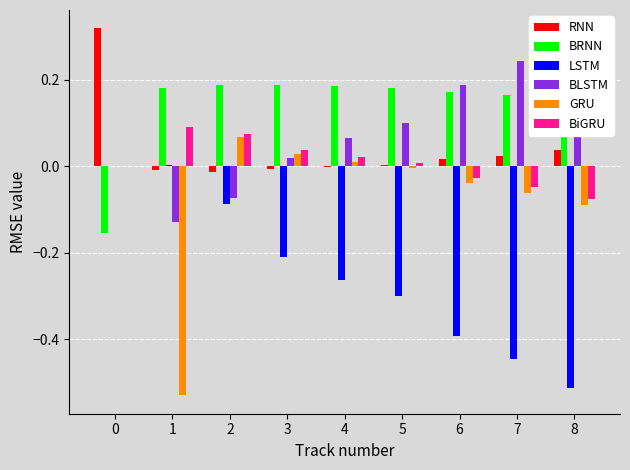

Which series has the widest spread of values?

MPI_ESM1_ssp126